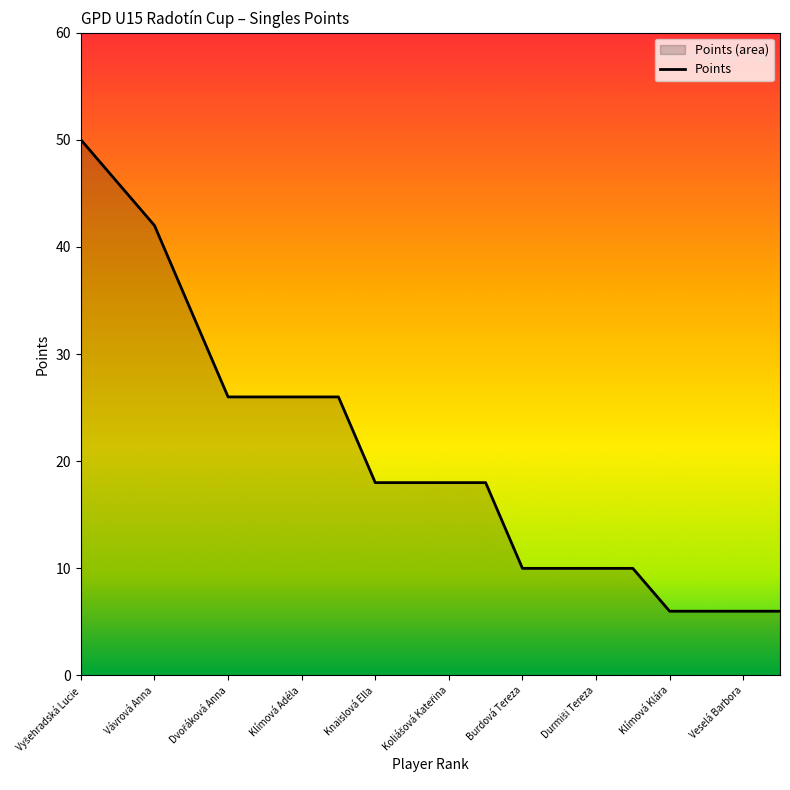

What is the greatest value displayed?

50